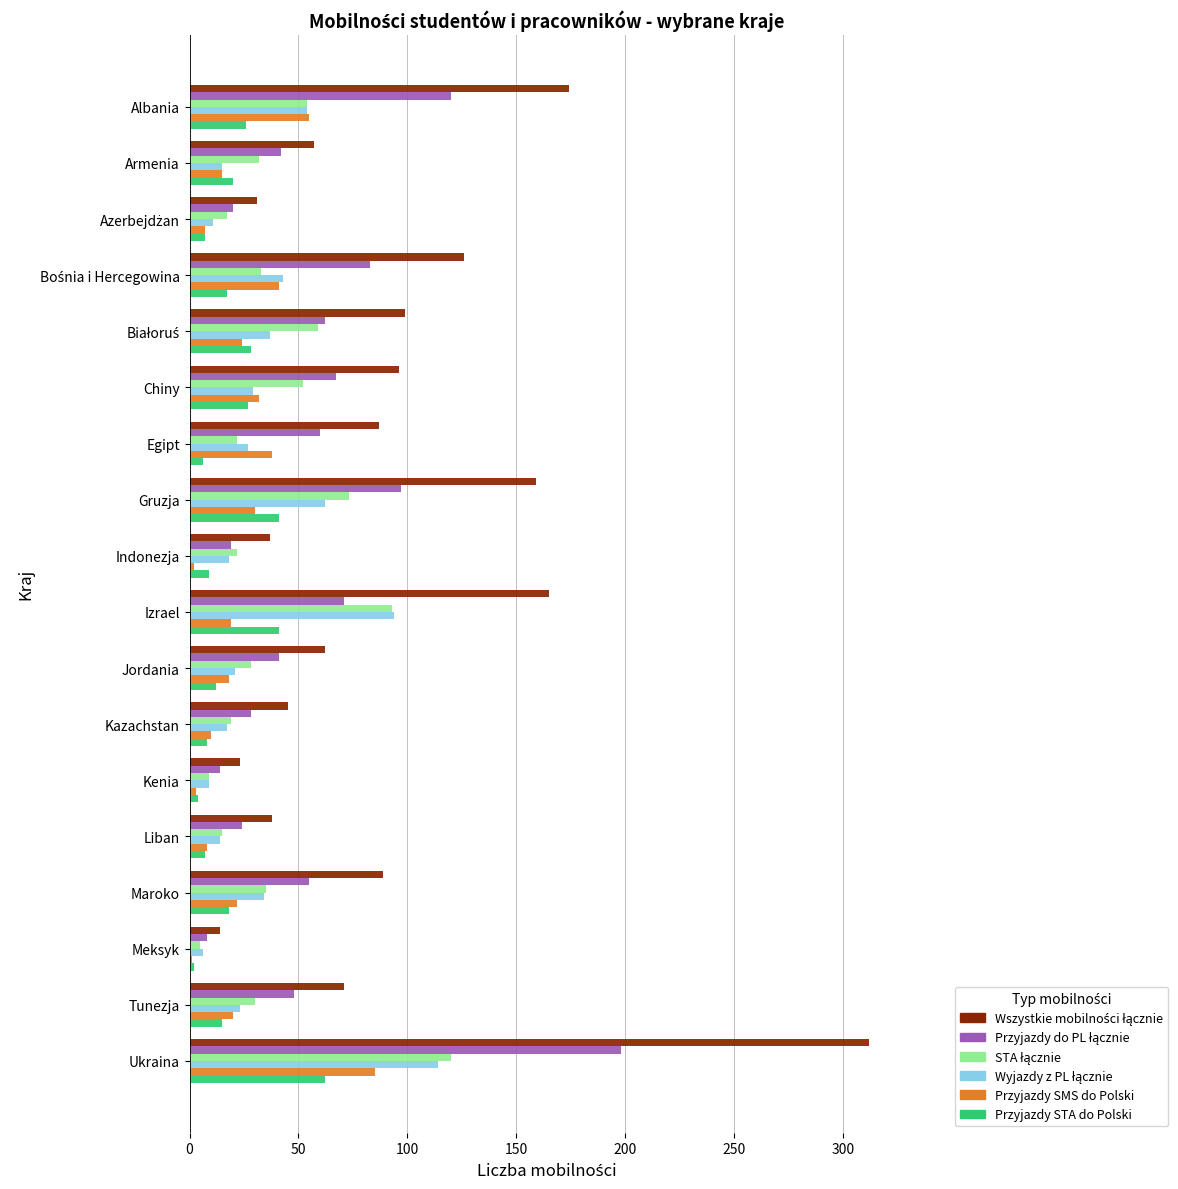

Which label corresponds to the largest value in the chart?

Ukraina